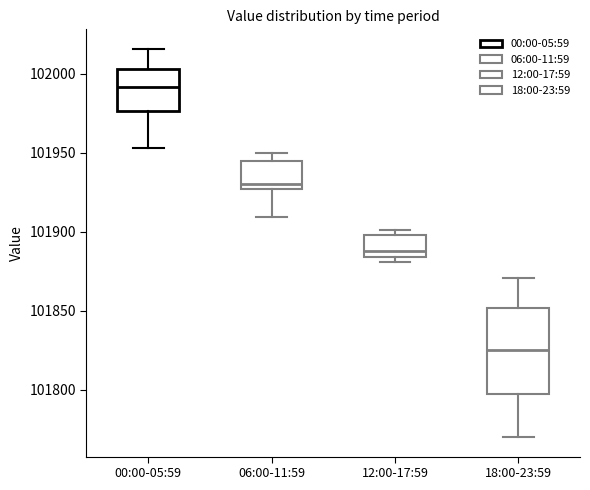

Which box has the highest median line?

00:00-05:59